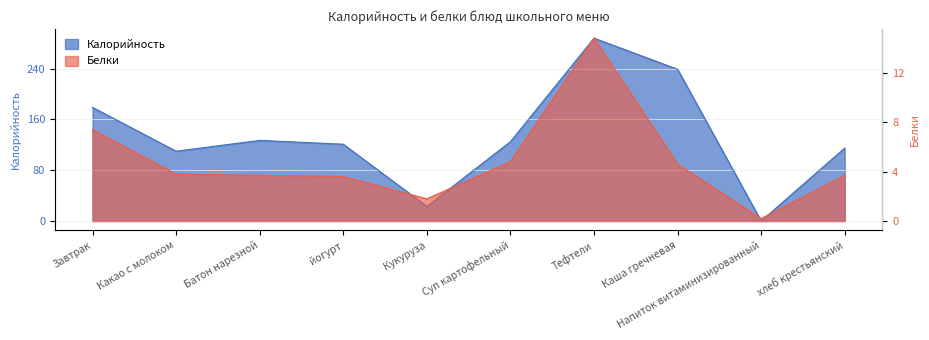

What is the difference between the maximum and minimum values in the Белки series?

14.6